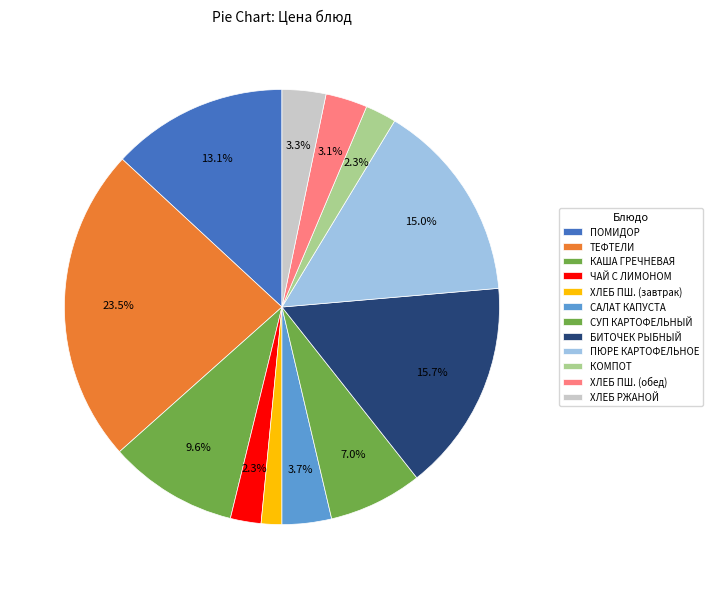

To the nearest percent, what is the average slice percentage?

8%